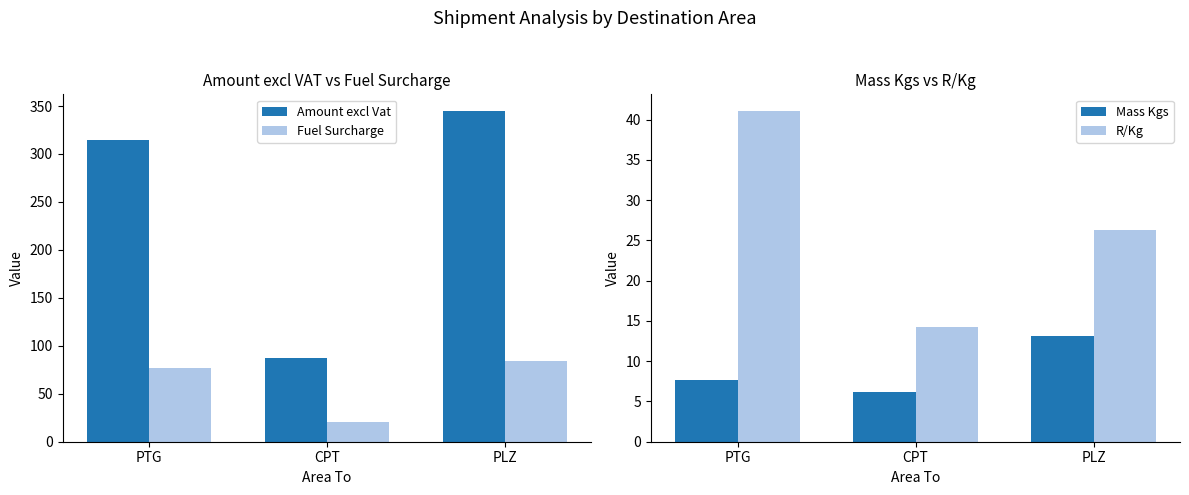

What is the difference between the second highest and minimum values in the Fuel Surcharge series?

55.9